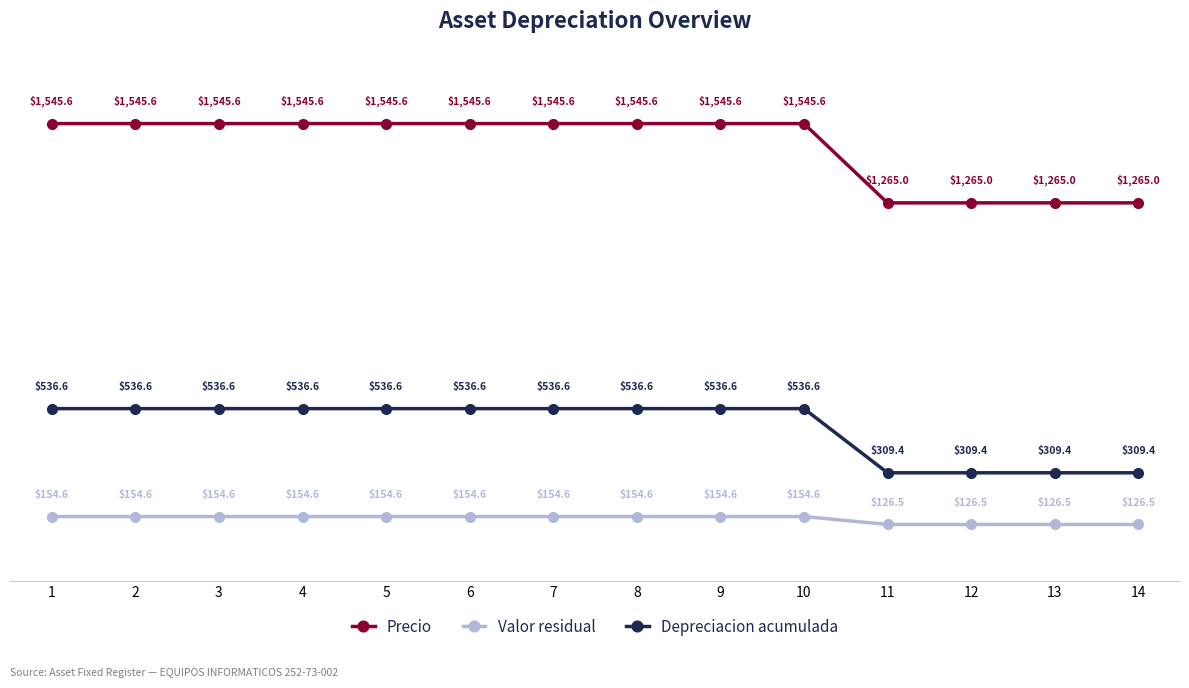

Does the chart have visible grid lines?

No